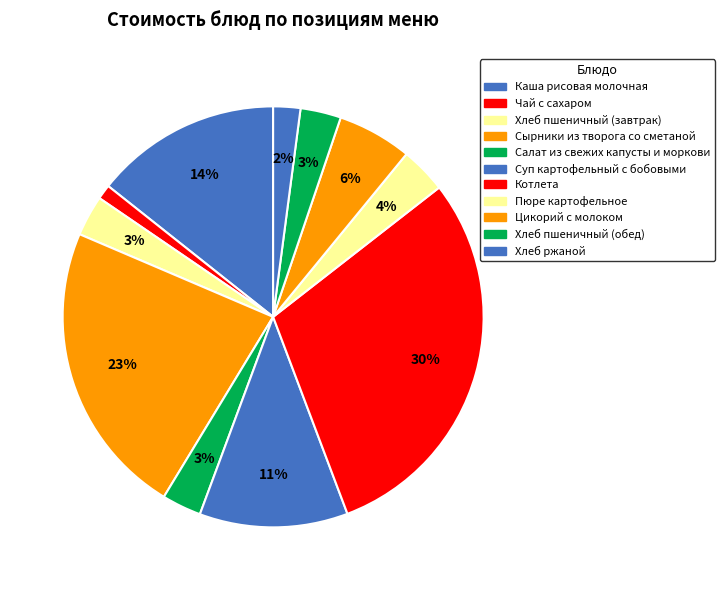

Count the number of slices in the pie.

11